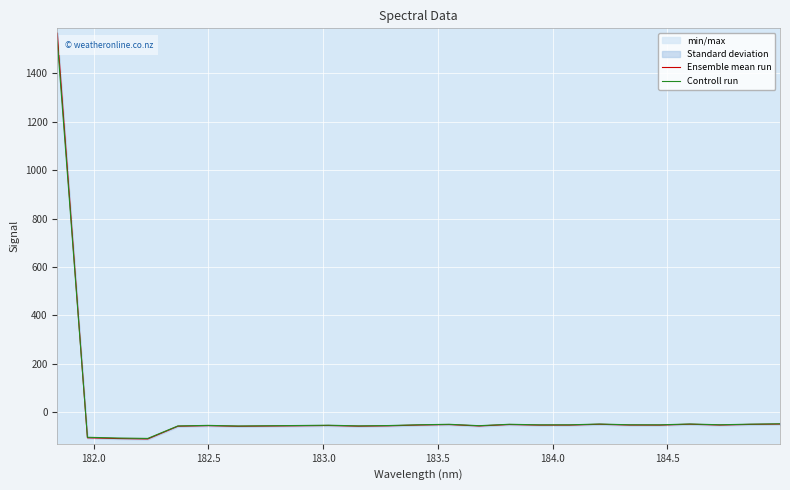

What is the minimum value for Controll run?

-108.5